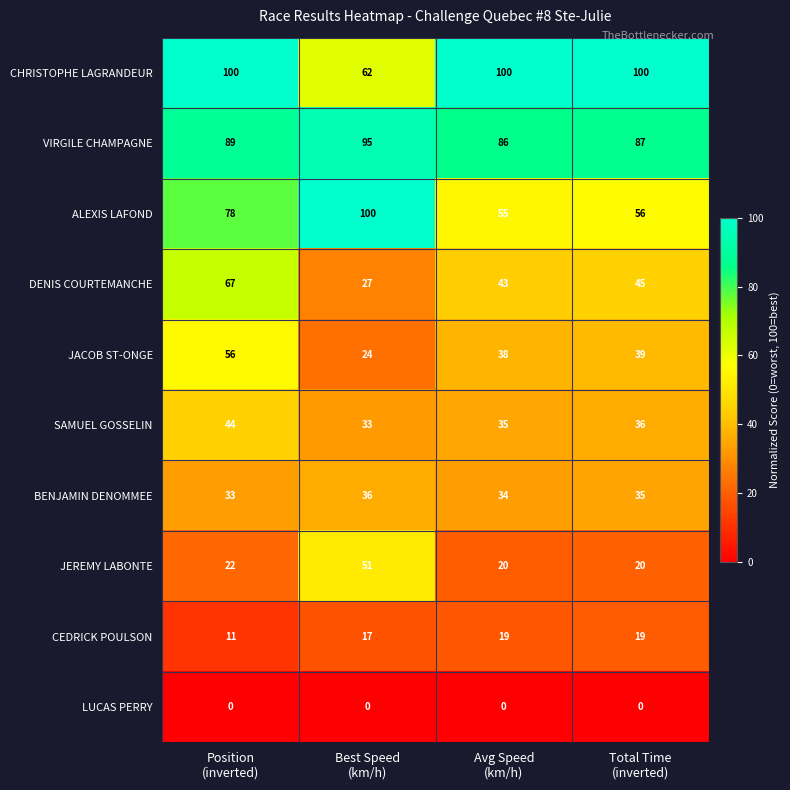

Which series has the largest total across all categories?

CHRISTOPHE LAGRANDEUR